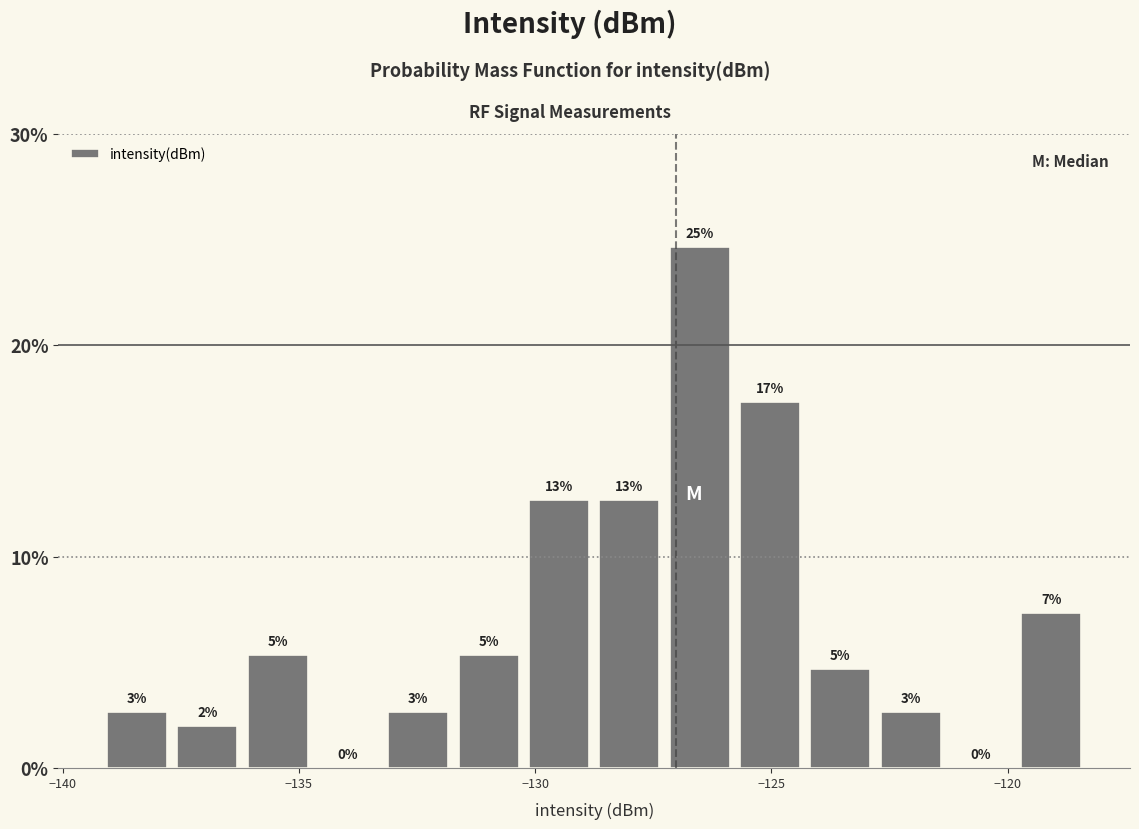

Read against the x-axis, roughly where is the centre of the tallest bar?

-126.5